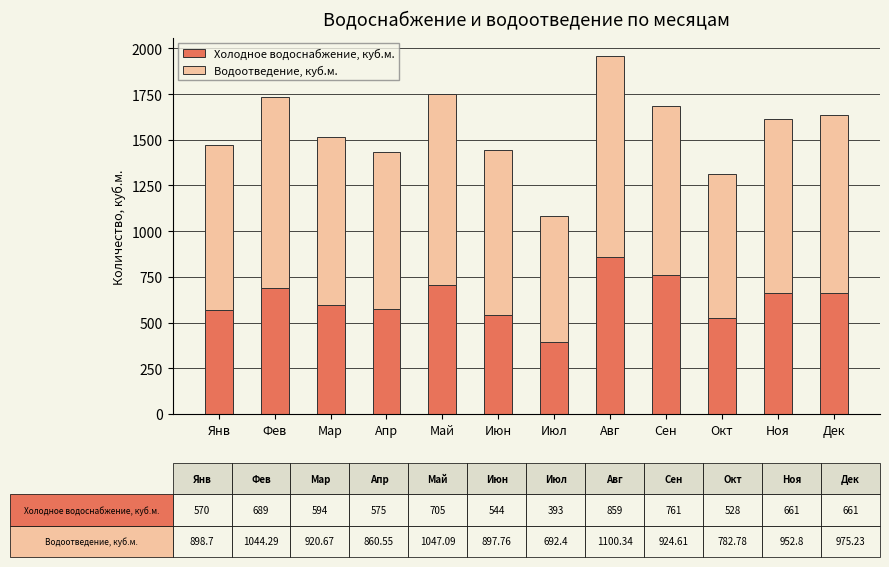

The Холодное водоснабжение, куб.м. series shows 975.1 at Фев. True or false?

False